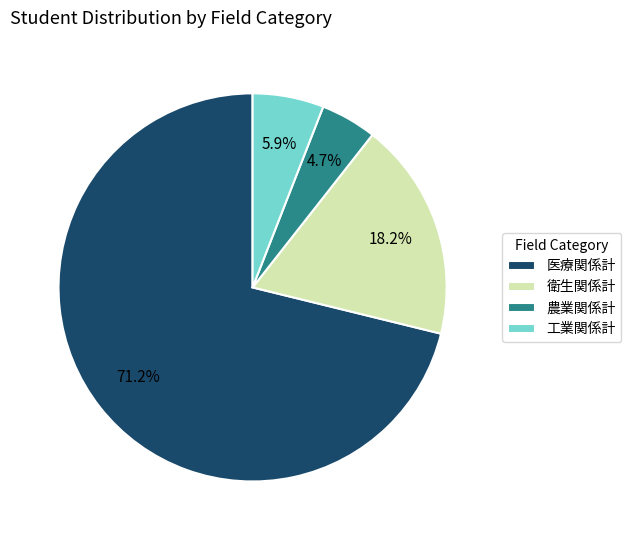

What is the ratio of the value at 工業関係計 to the value at 衛生関係計?

0.3